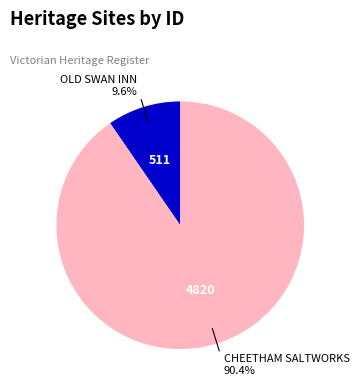

Which slice is the largest?

CHEETHAM SALTWORKS